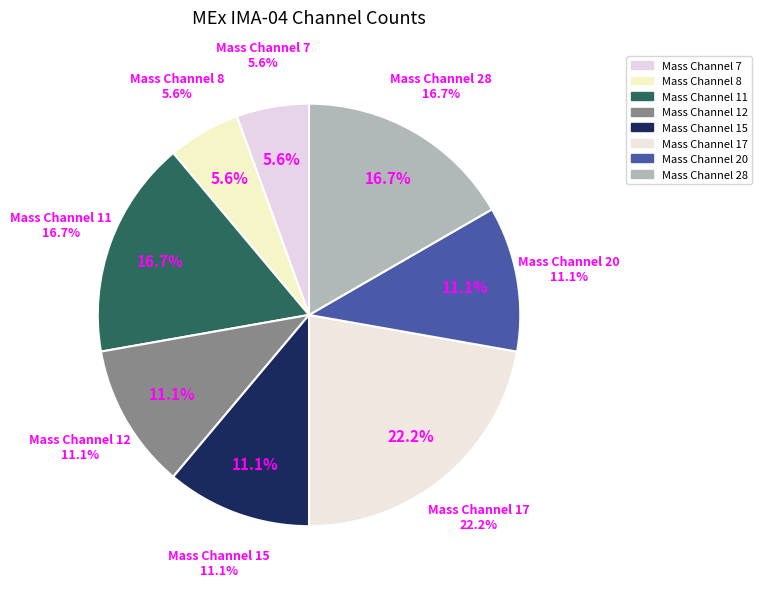

True or false: Mass Channel 15 accounts for 11% of the total.

True